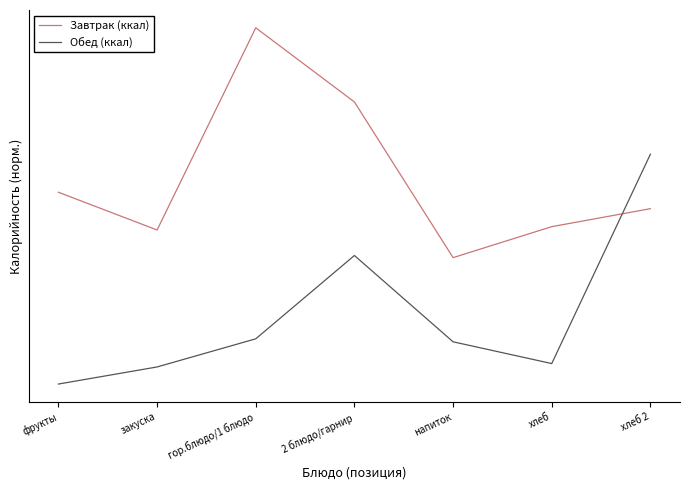

What is the difference between the maximum and minimum values in the Завтрак (ккал) series?

1.0